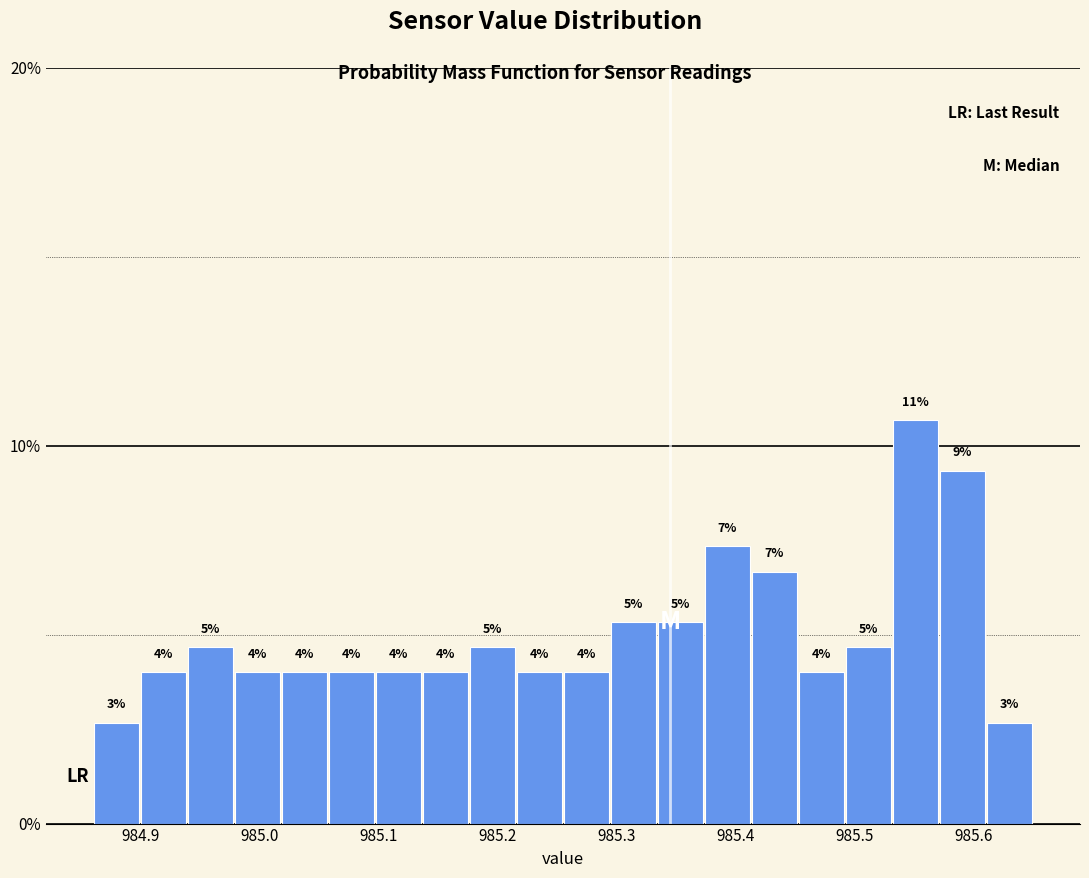

Around what value on the x-axis is the tallest bar? Give the approximate position of its centre, as read against the axis.

985.55